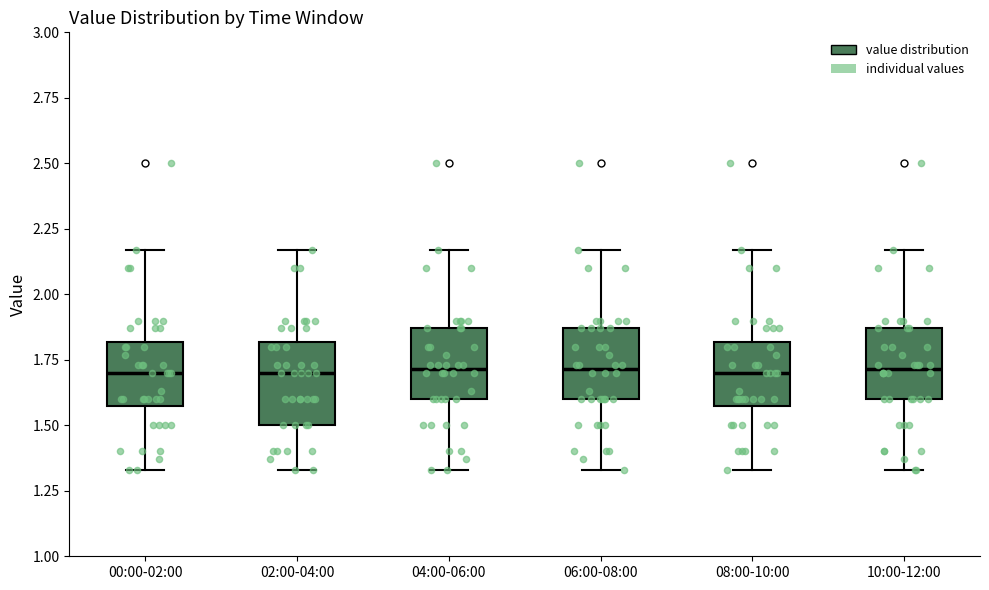

Reading left to right, read every box against the y-axis: the position of its median line, the range the box covers, and the ends of its whiskers. The values are not printed on the chart, so give them approximately, as read against the axis.

00:00-02:00: median 1.70, box 1.60 to 1.80, whiskers 1.35 to 2.15
02:00-04:00: median 1.70, box 1.50 to 1.80, whiskers 1.35 to 2.15
04:00-06:00: median 1.70, box 1.60 to 1.85, whiskers 1.35 to 2.15
06:00-08:00: median 1.70, box 1.60 to 1.85, whiskers 1.35 to 2.15
08:00-10:00: median 1.70, box 1.60 to 1.80, whiskers 1.35 to 2.15
10:00-12:00: median 1.70, box 1.60 to 1.85, whiskers 1.35 to 2.15